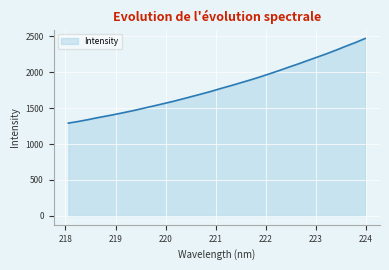

What is the difference between the maximum and minimum values?

1178.0